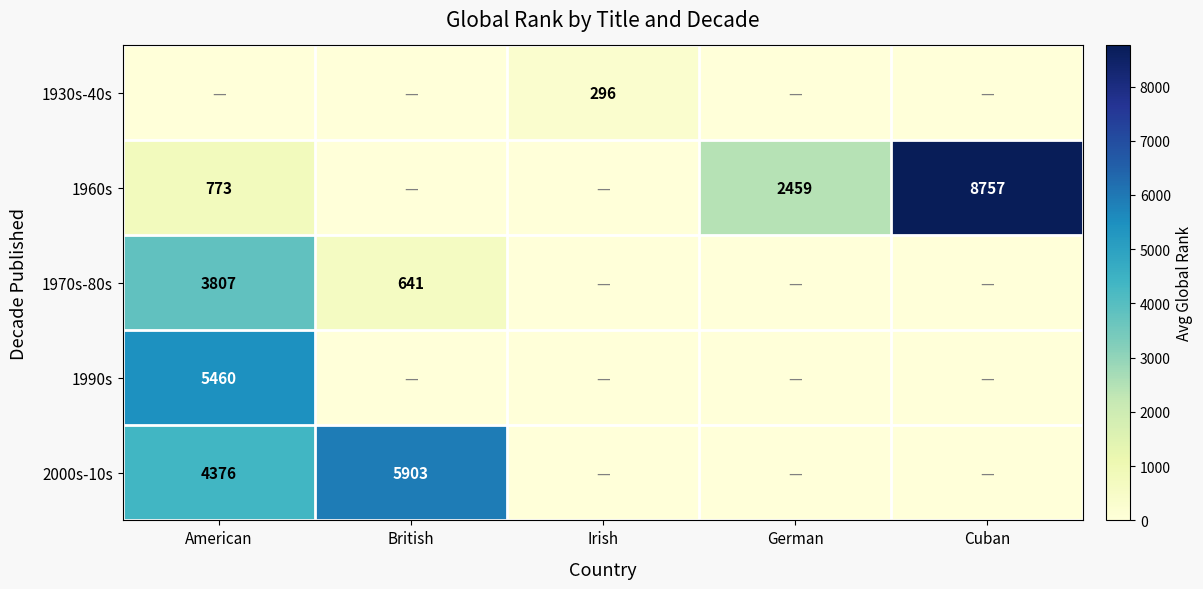

How many data points in 2000s-10s are above 0?

2